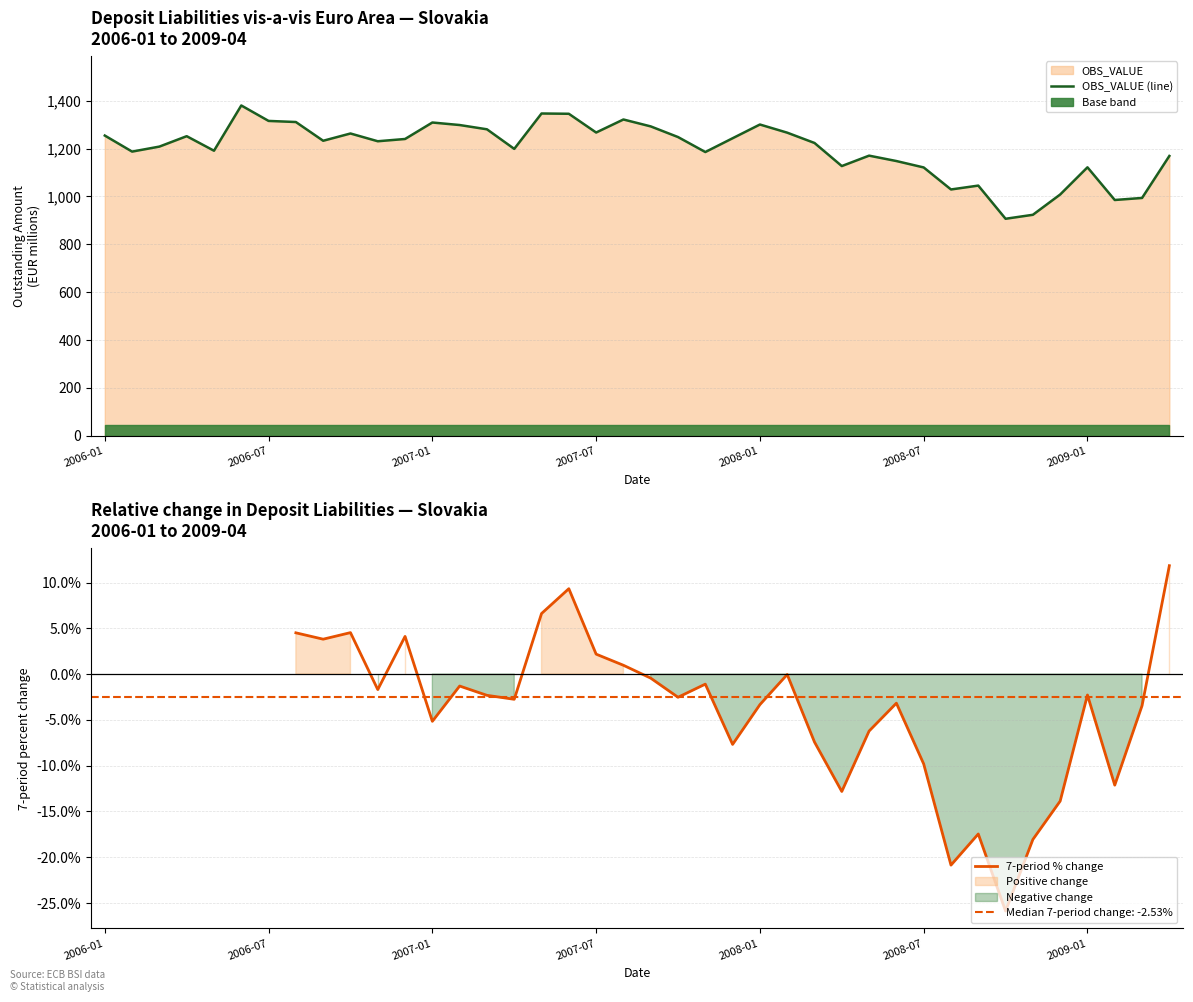

What is the label of the 39th point from the right?

2006-02